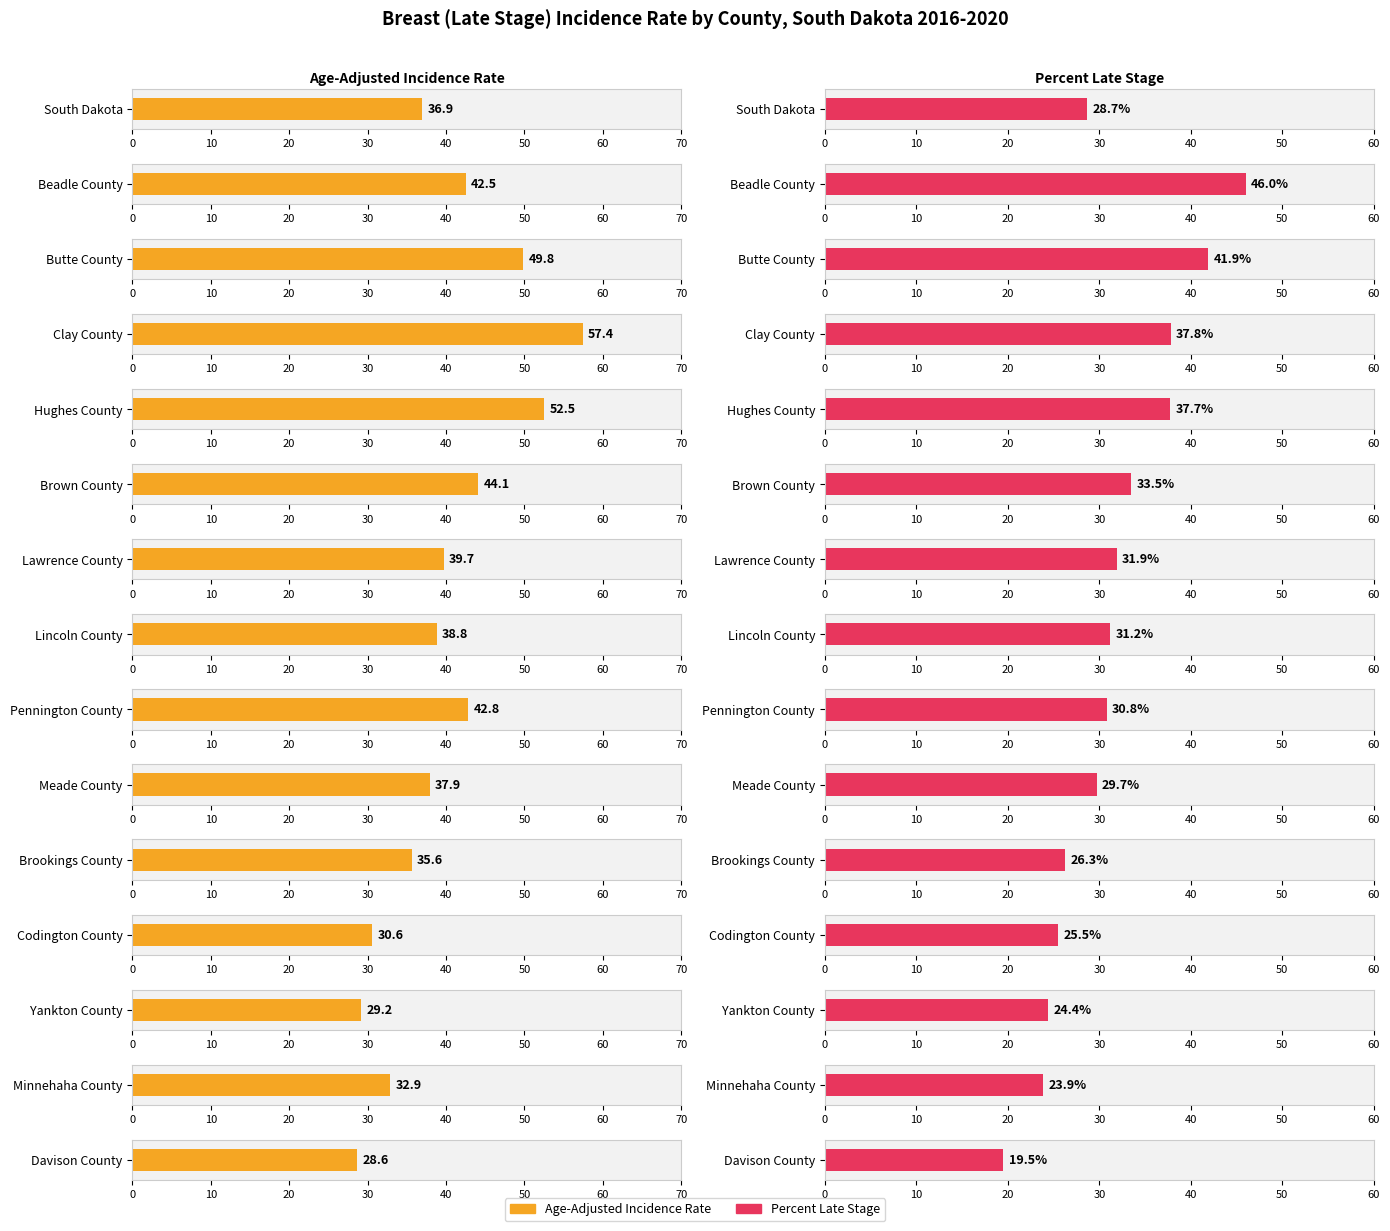

Is it true that Age-Adjusted Incidence Rate equals 26.1 at Meade County?

False